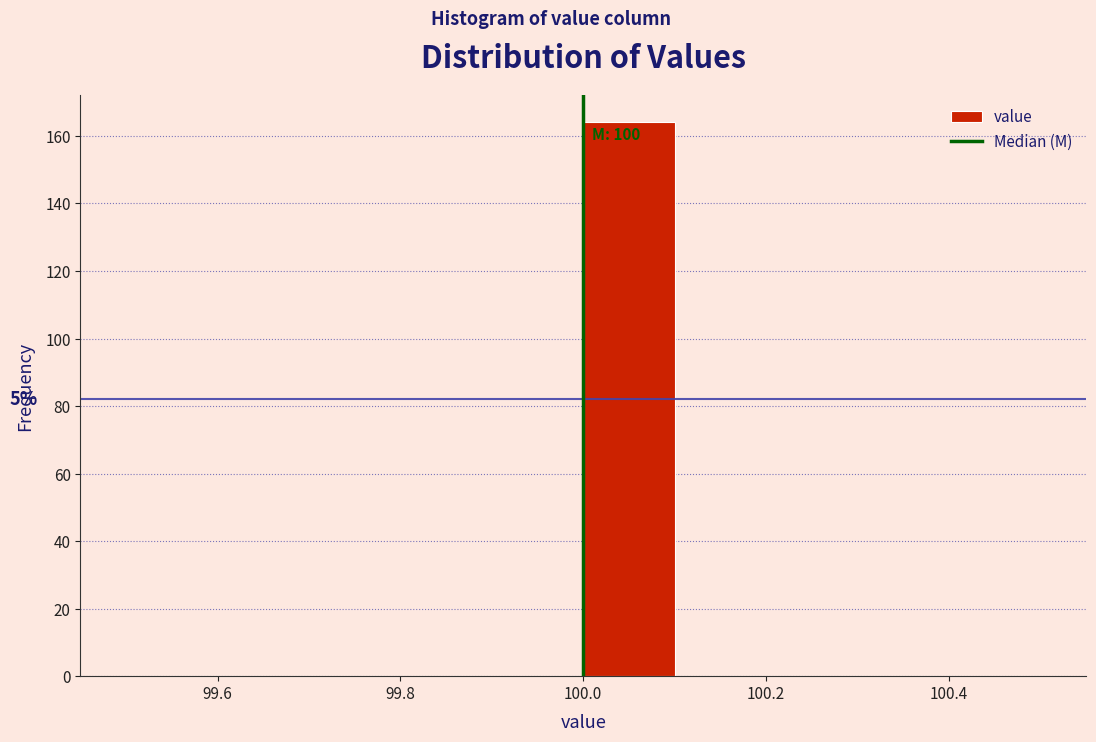

Over which range of the x-axis is the bar tallest?

100.0 to 100.1